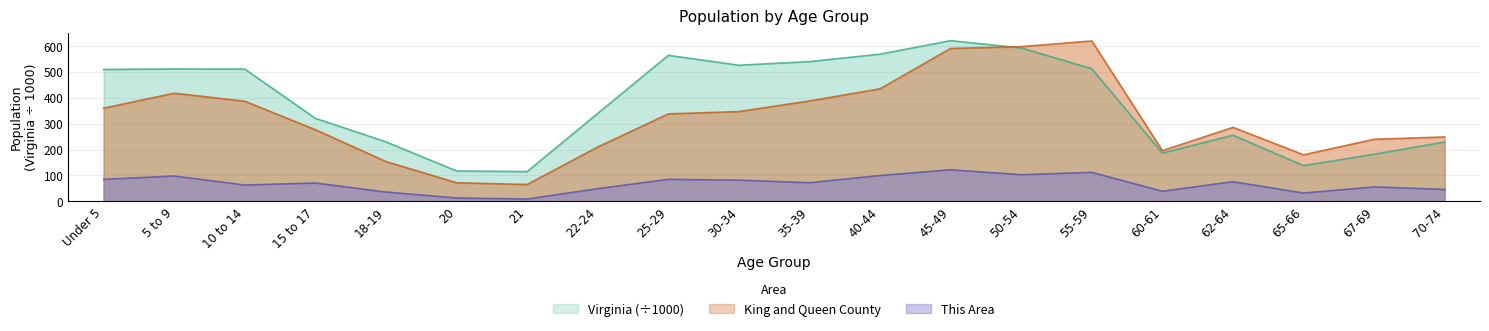

What is the label of the 15th point from the left?

55-59